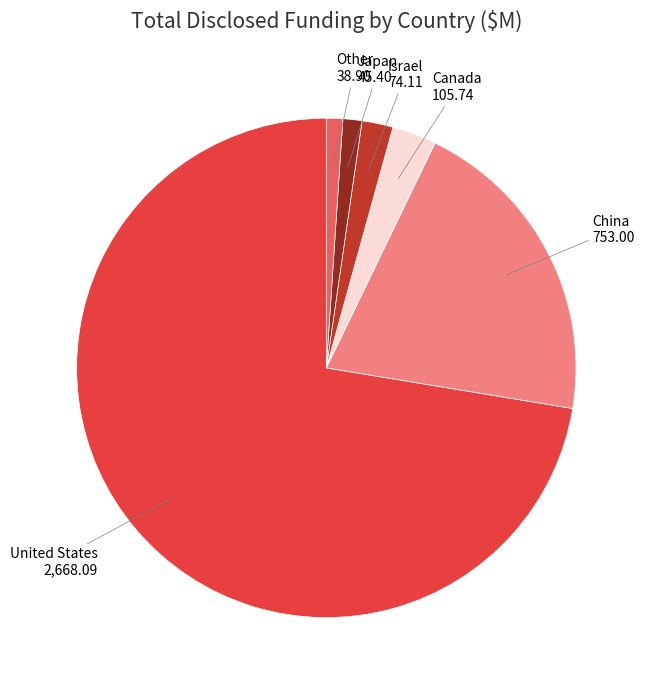

Is there a majority slice in this chart?

Yes